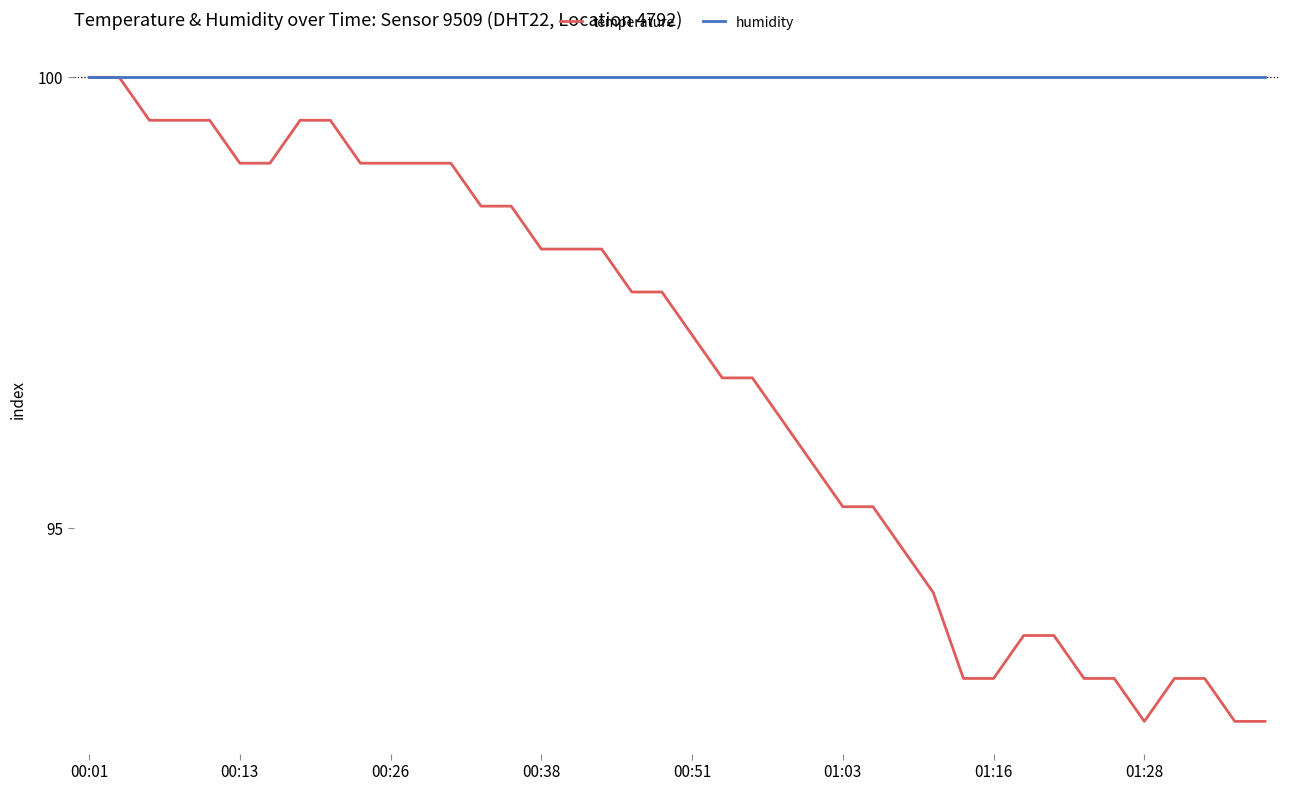

Which series has the largest range (max minus min)?

temperature